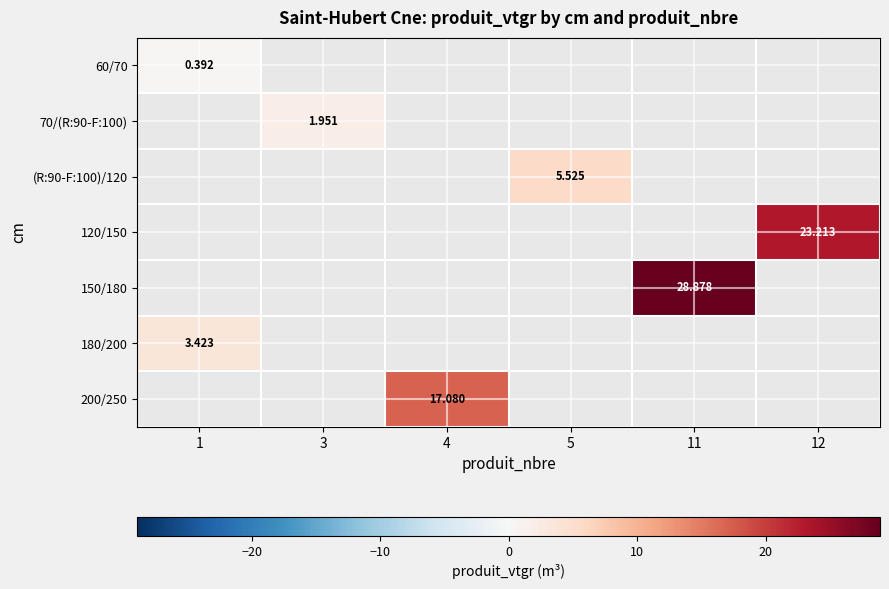

How many series are shown in this chart?

7